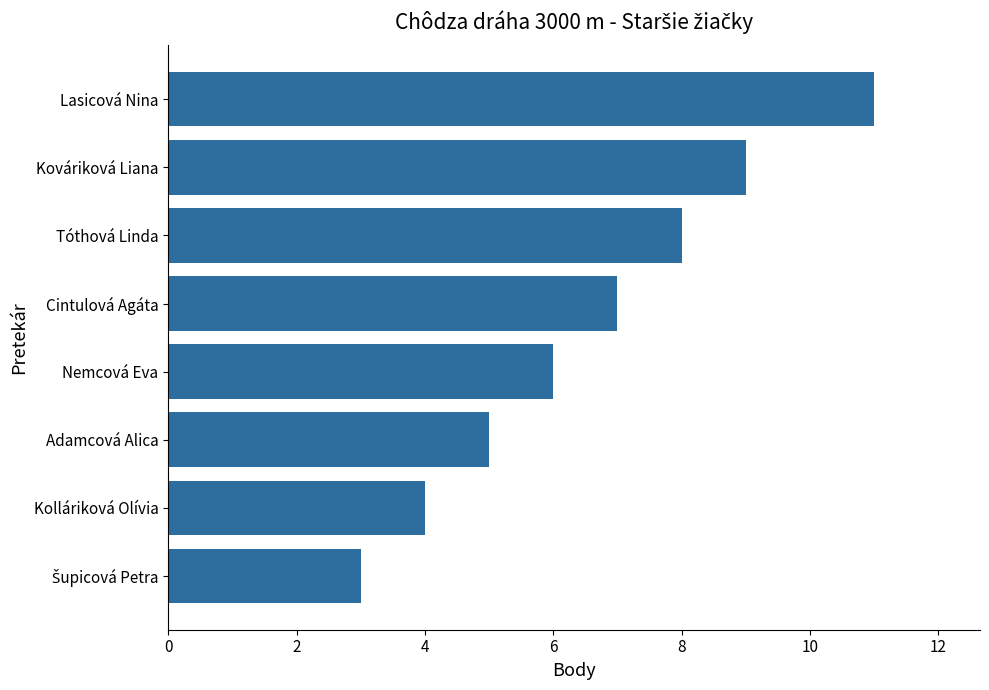

The value at Kolláriková Olívia is 4. True or false?

True